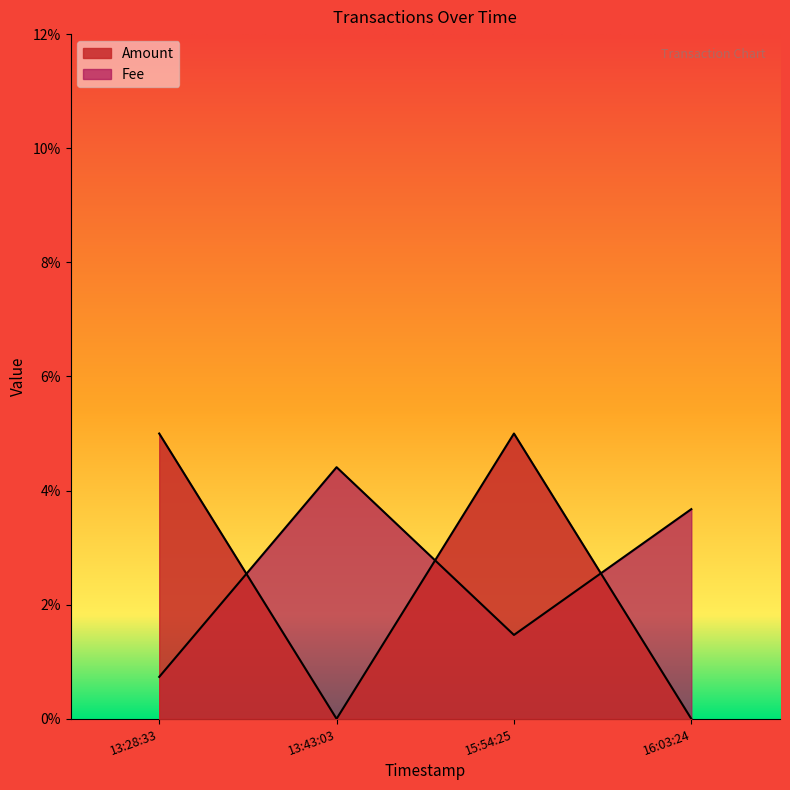

Reading left to right, list all the values displayed in this chart.

Amount: 0.1	0.0	0.1	0.0
Fee: 0.0	0.0	0.0	0.0